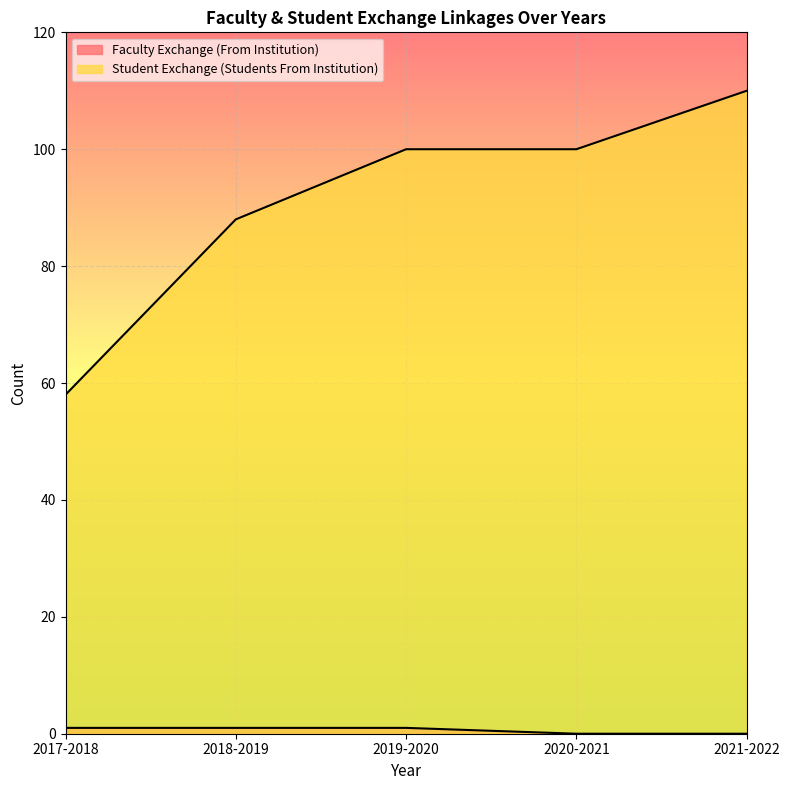

How many Student Exchange (Students From Institution) values are between 88 and 100?

3